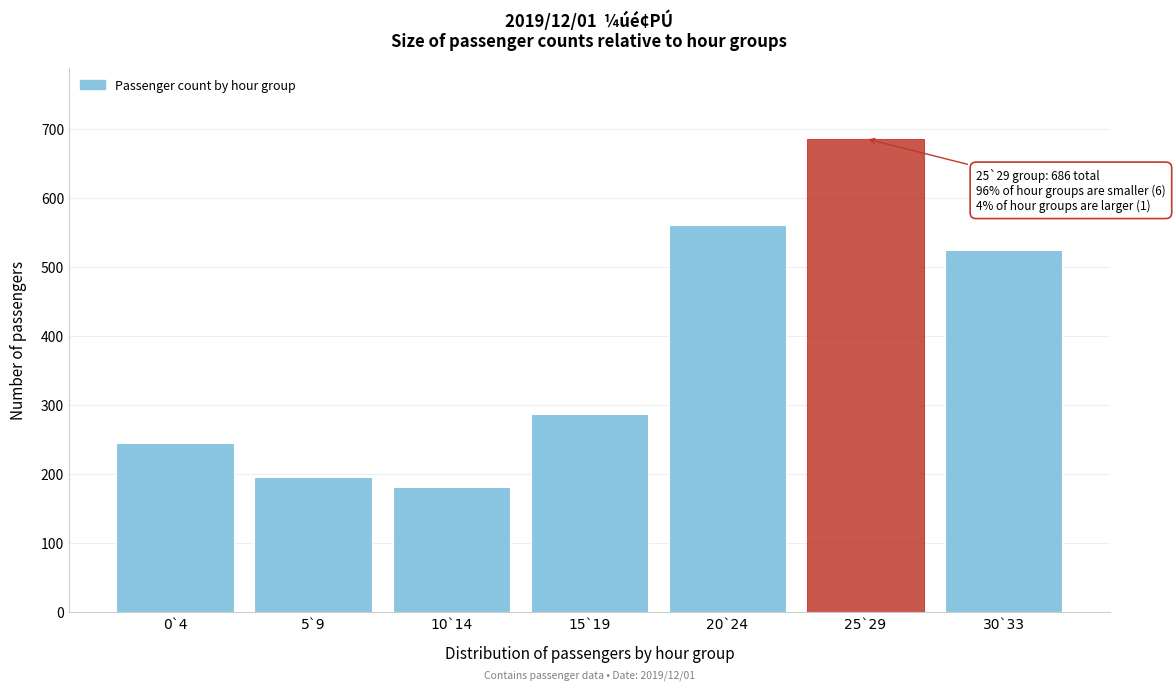

Reading left to right, transcribe all the data shown in this chart.

245	196	182	287	561	686	525